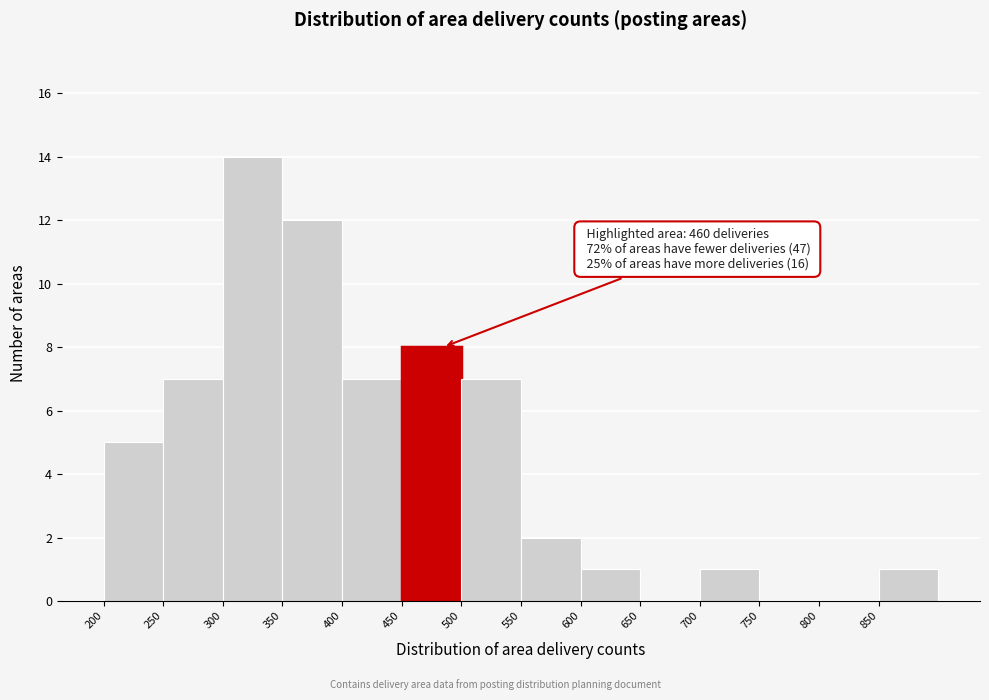

Over which range of the x-axis is the bar tallest?

300 to 350